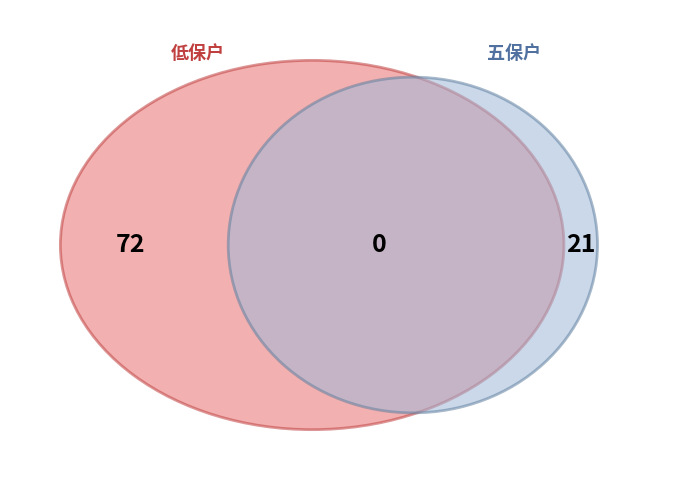

Does 五保户 account for over 50% of the chart?

No